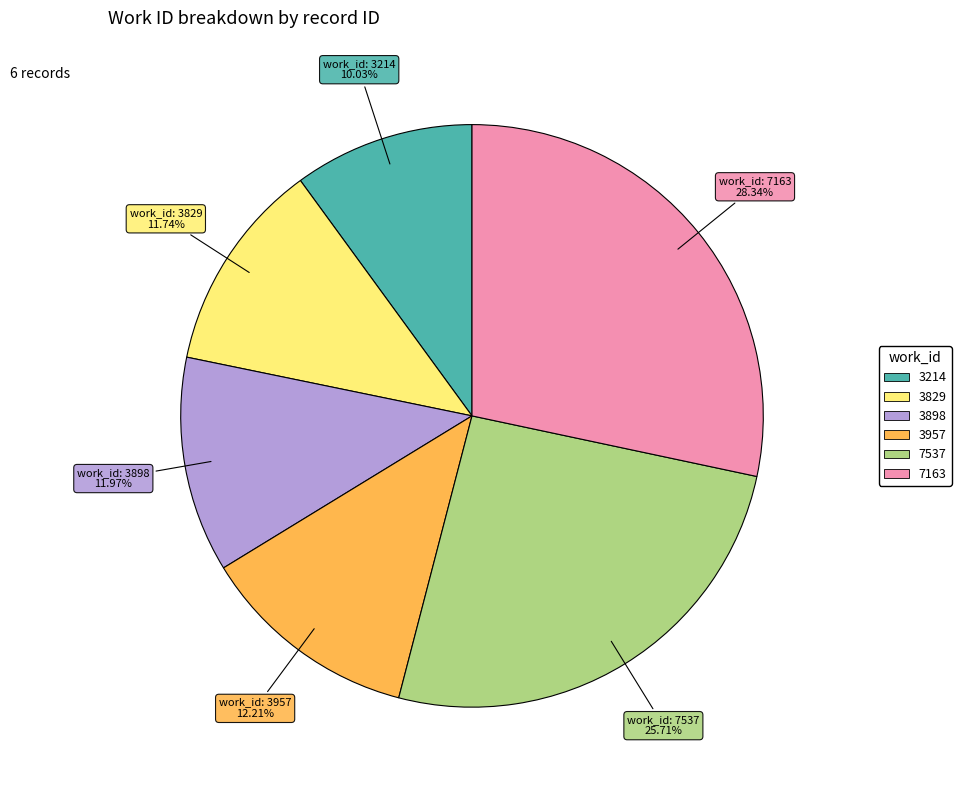

What is the largest slice in the pie chart?

7163